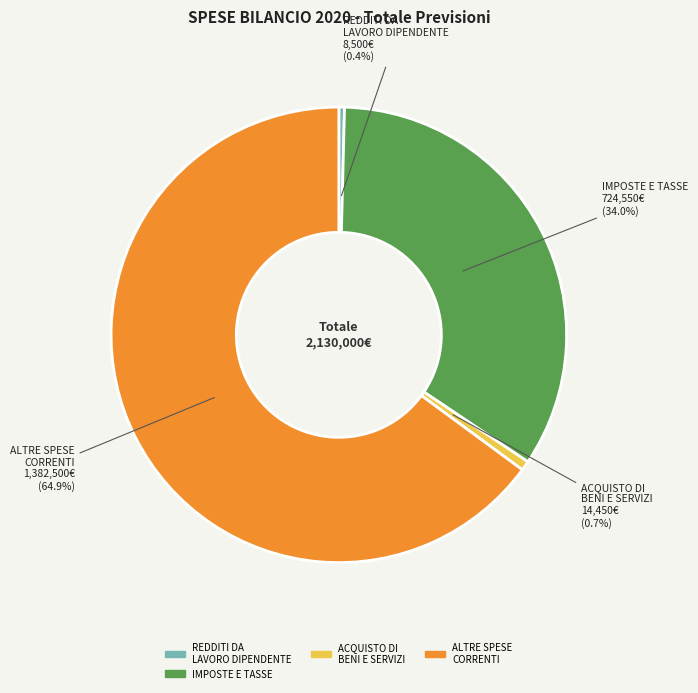

Does any single category account for the majority?

Yes